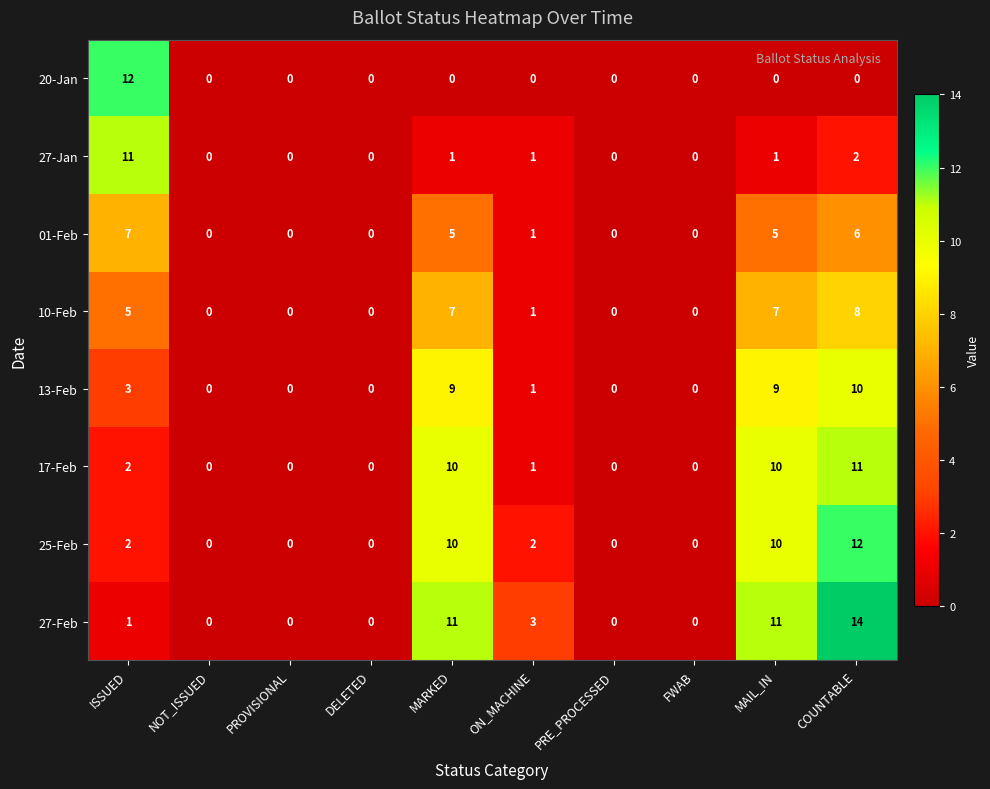

What is the total value across all series at COUNTABLE?

63